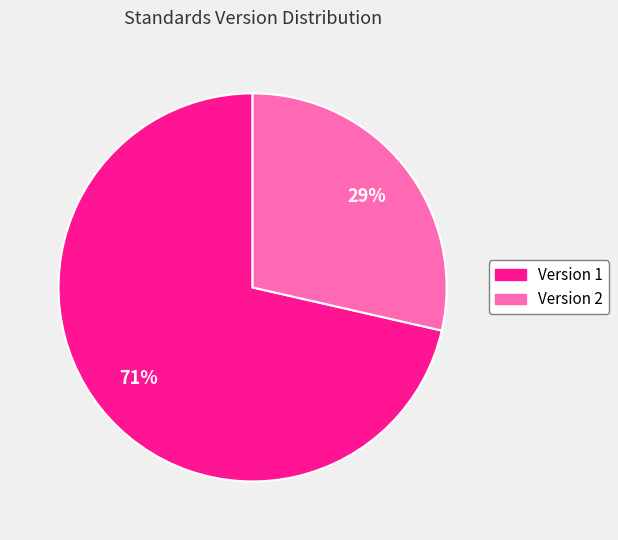

Does any single category account for the majority?

Yes